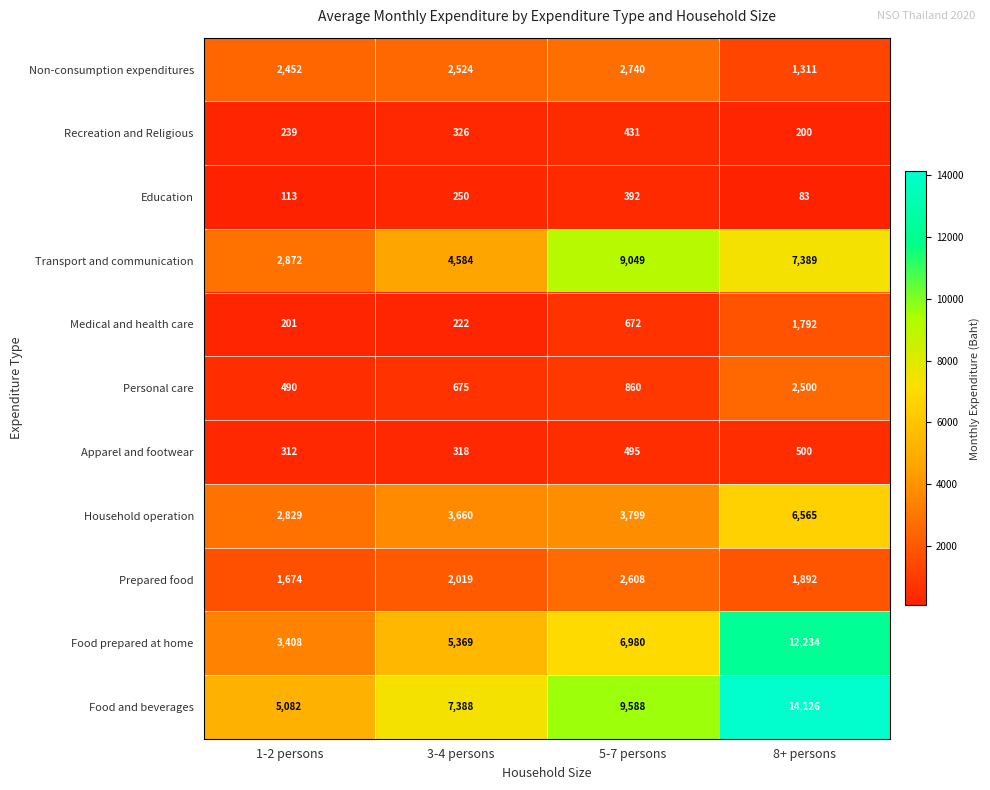

At which category is the sum across all series the highest?

8+ persons